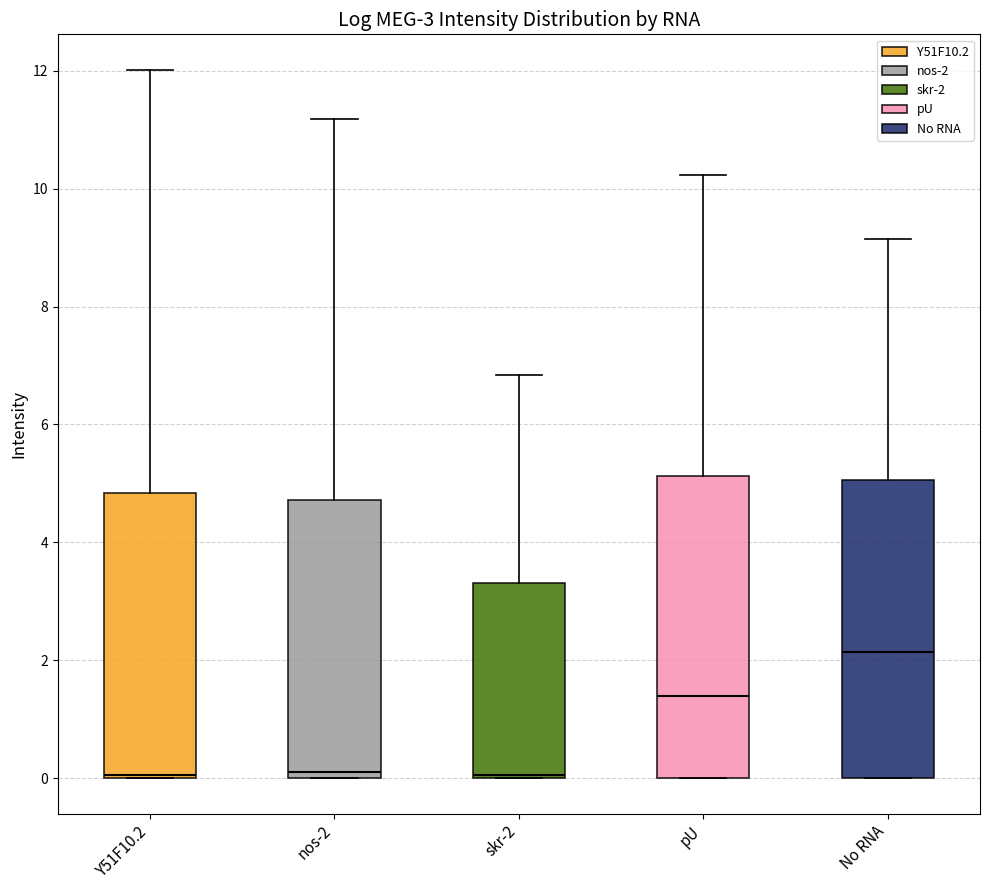

Which box has the highest median line?

No RNA